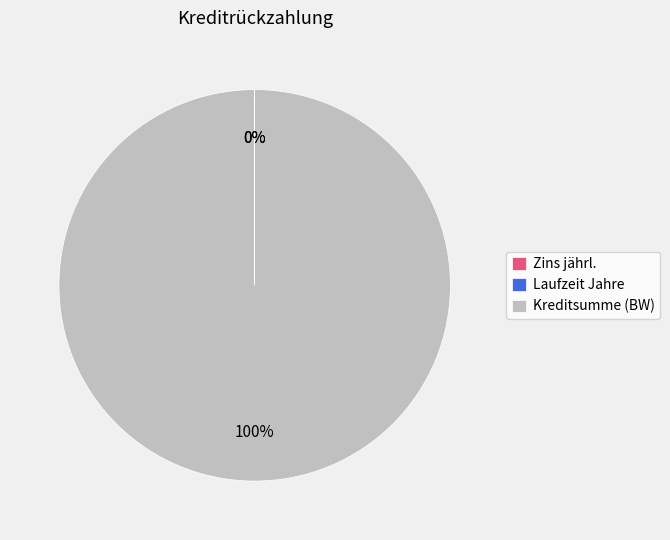

To the nearest percent, what is the difference between the largest and smallest slice percentages?

100%